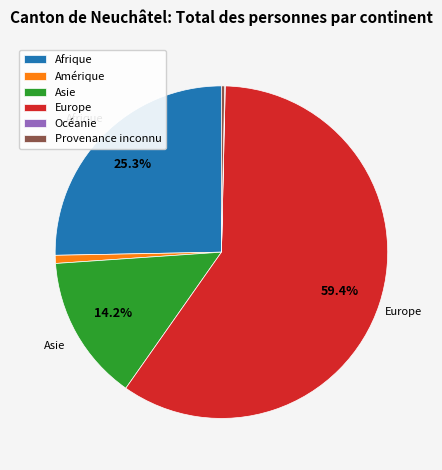

Between Amérique and Europe, which is larger?

Europe